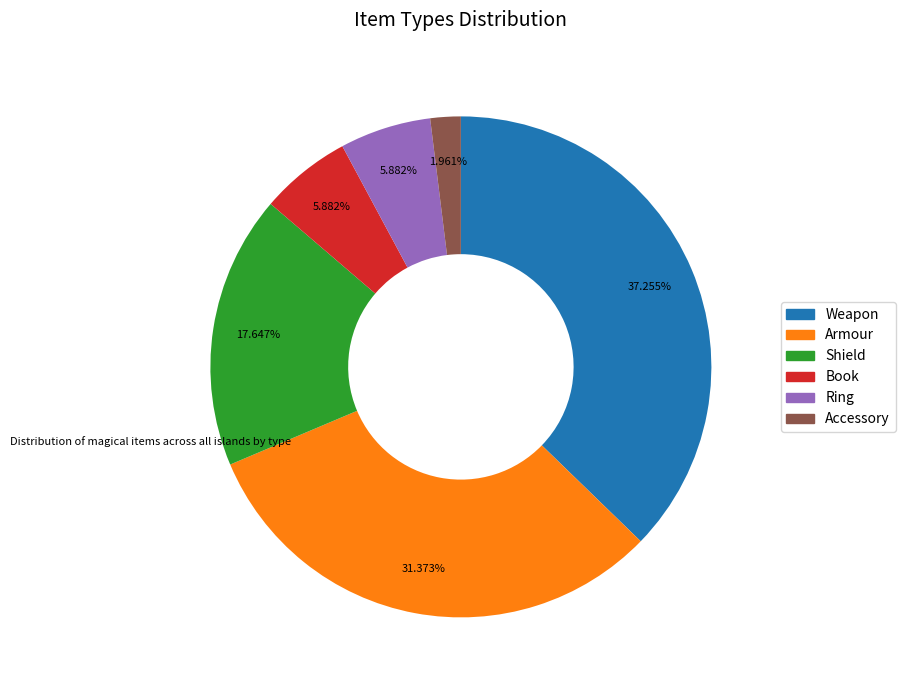

Is the sum of Book and Ring greater than half?

No